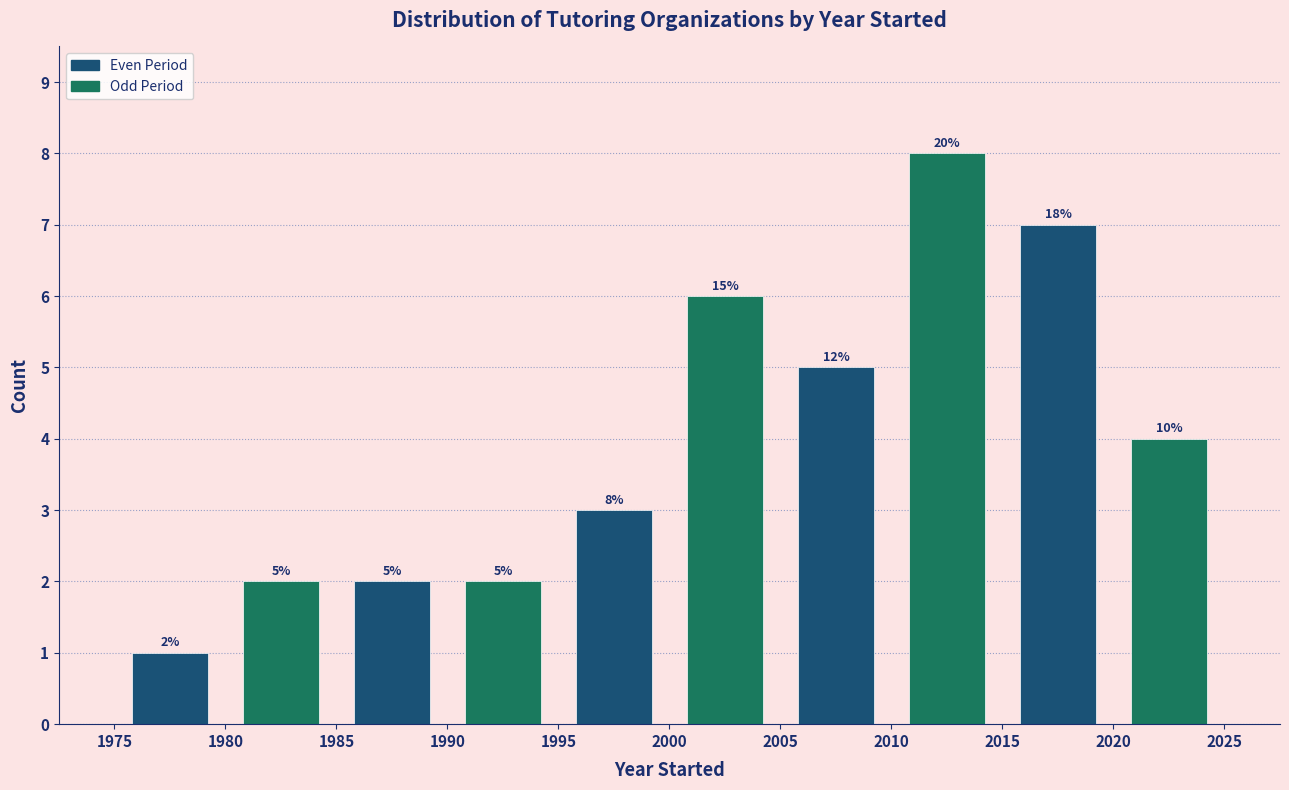

Which range on the x-axis has the tallest bar?

2010 to 2015